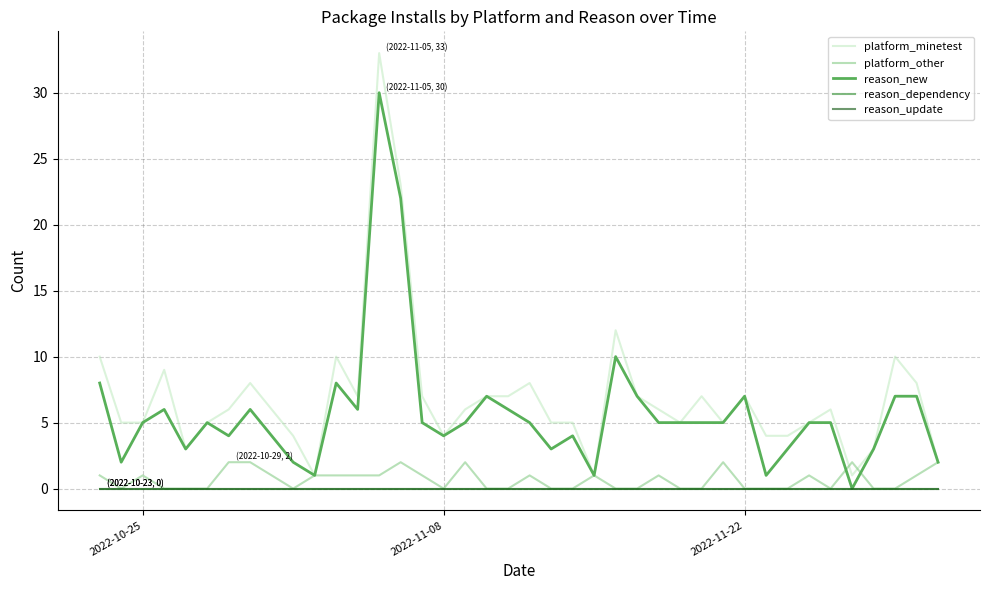

Does the chart display data point markers on the line(s)?

No